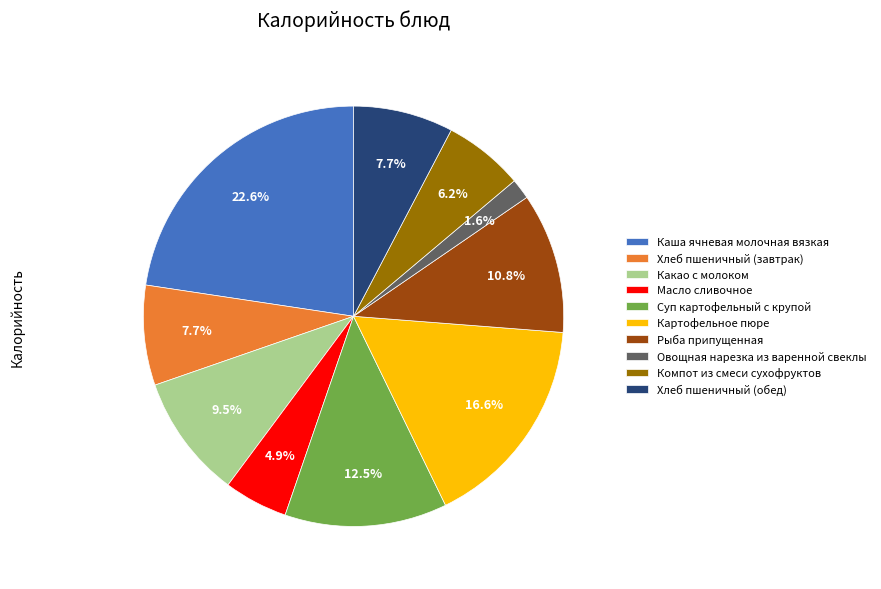

Combined, what portion of the pie is Хлеб пшеничный (обед) and Рыба припущенная?

18.5%